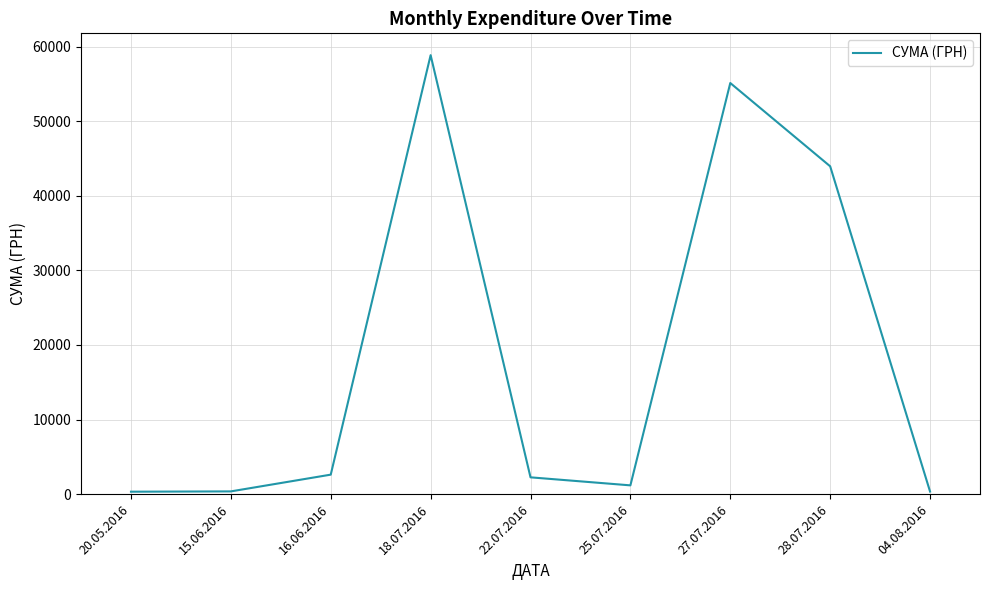

Which has a higher value, 15.06.2016 or 22.07.2016?

22.07.2016